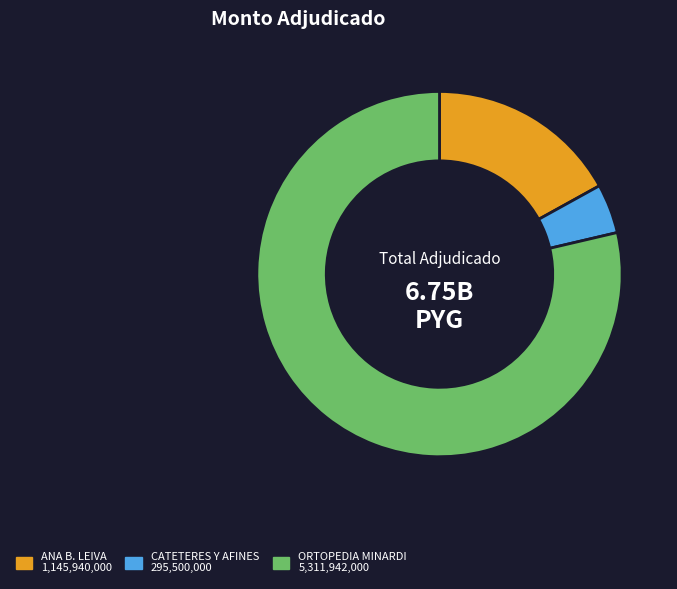

Does any single category account for the majority?

Yes